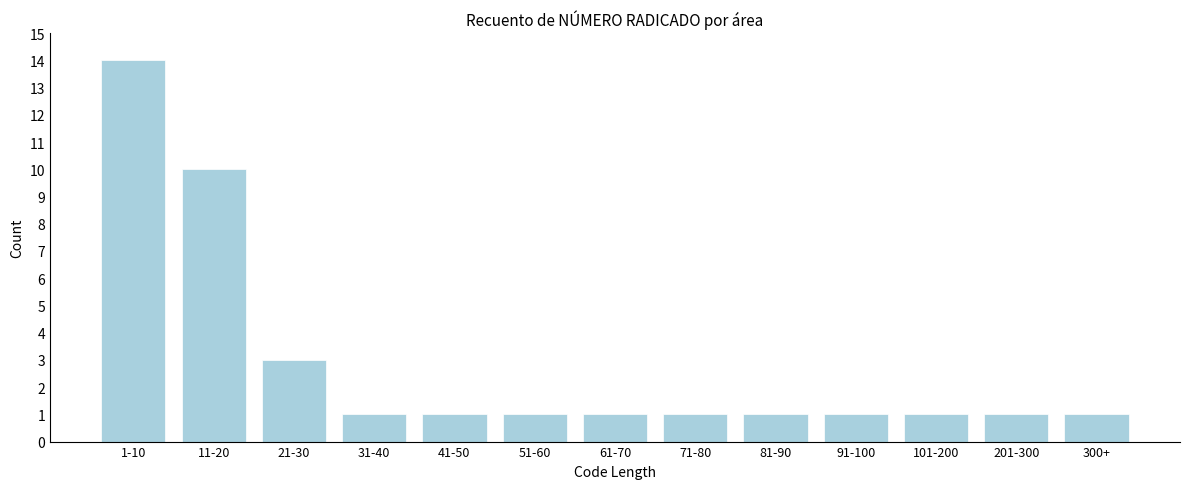

Reading left to right, transcribe all the data shown in this chart.

14	10	3	1	1	1	1	1	1	1	1	1	1